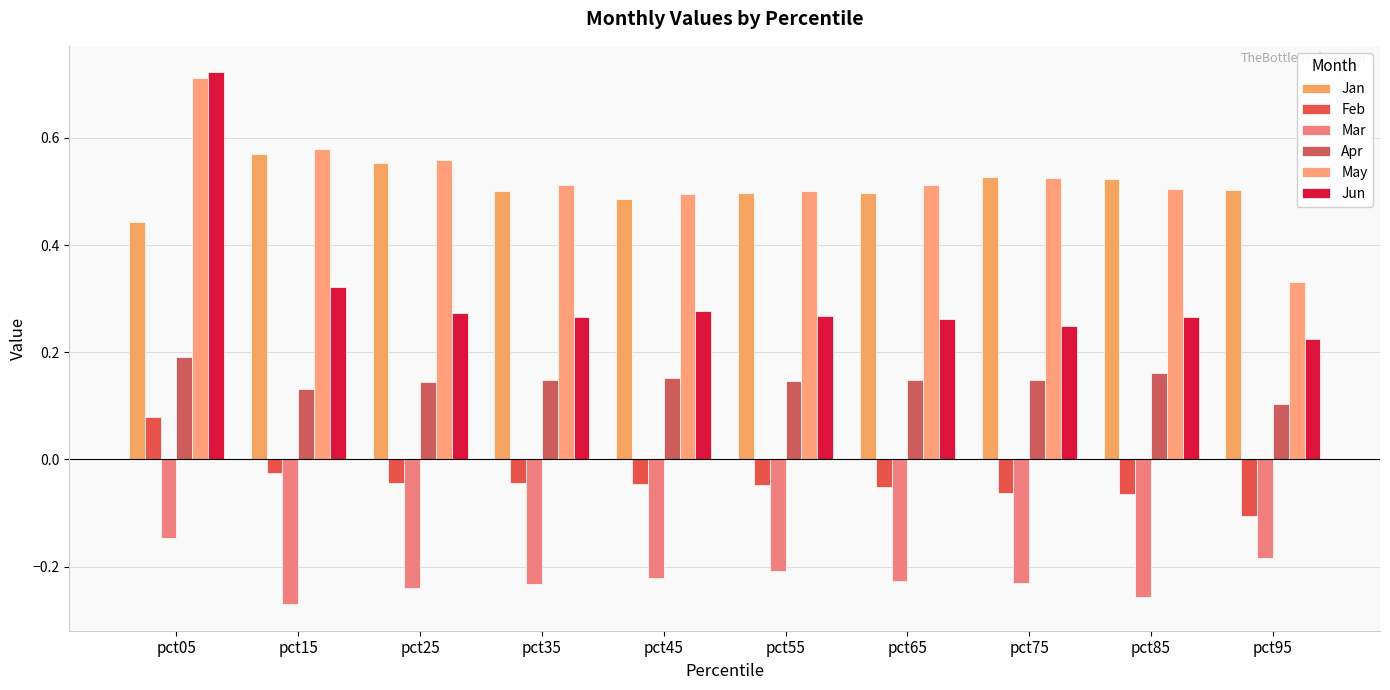

Where is Feb nearest to the value 0?

pct15